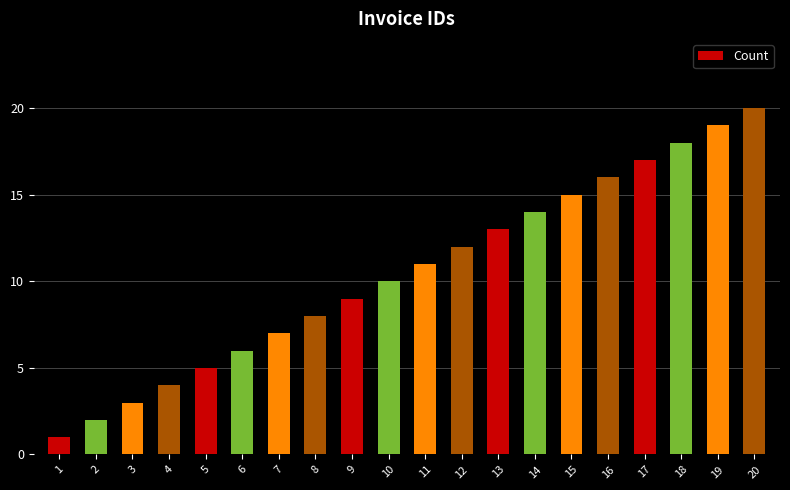

The value at 4 is 5. True or false?

False